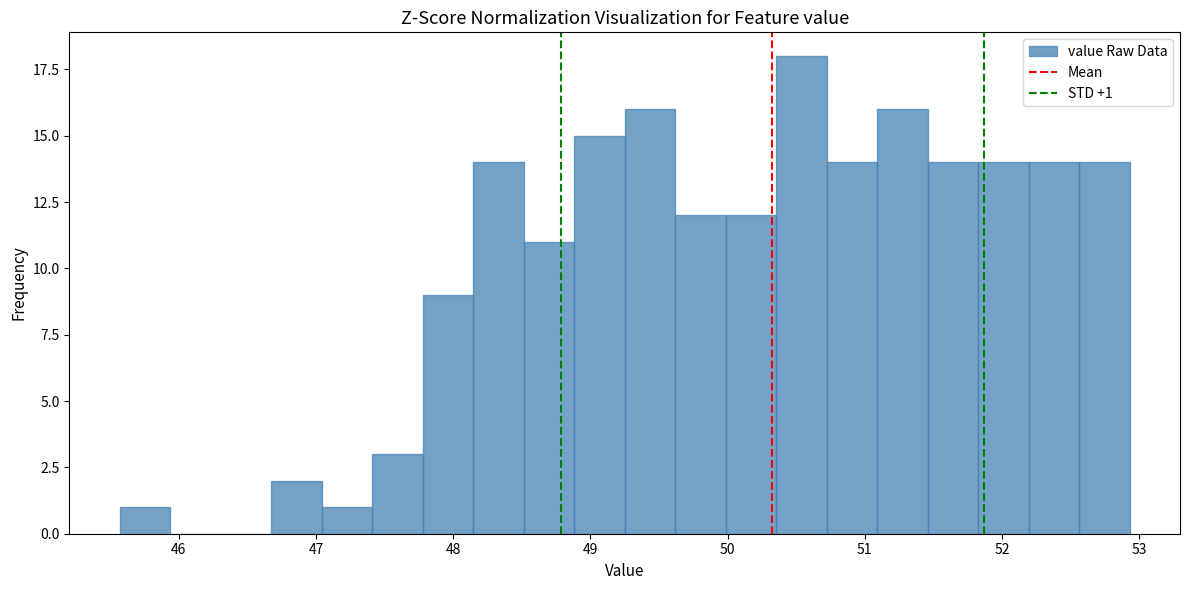

Read against the x-axis, roughly where is the centre of the tallest bar?

50.5